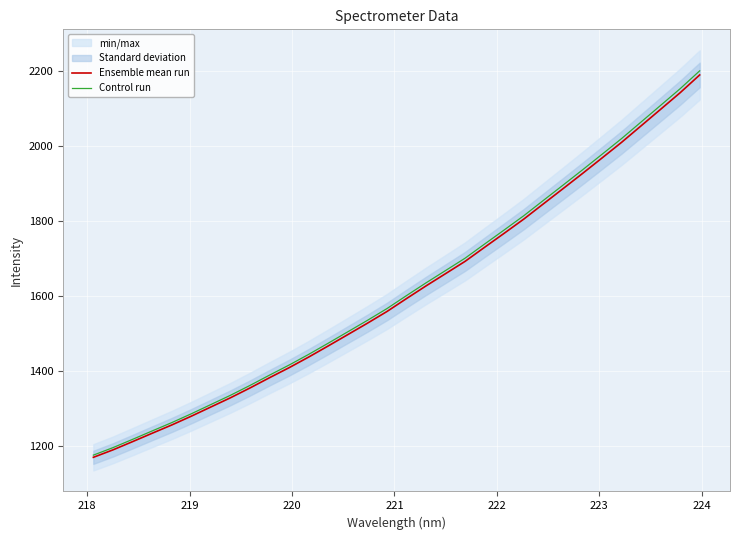

What is the lowest value of the Control run series?

1175.0